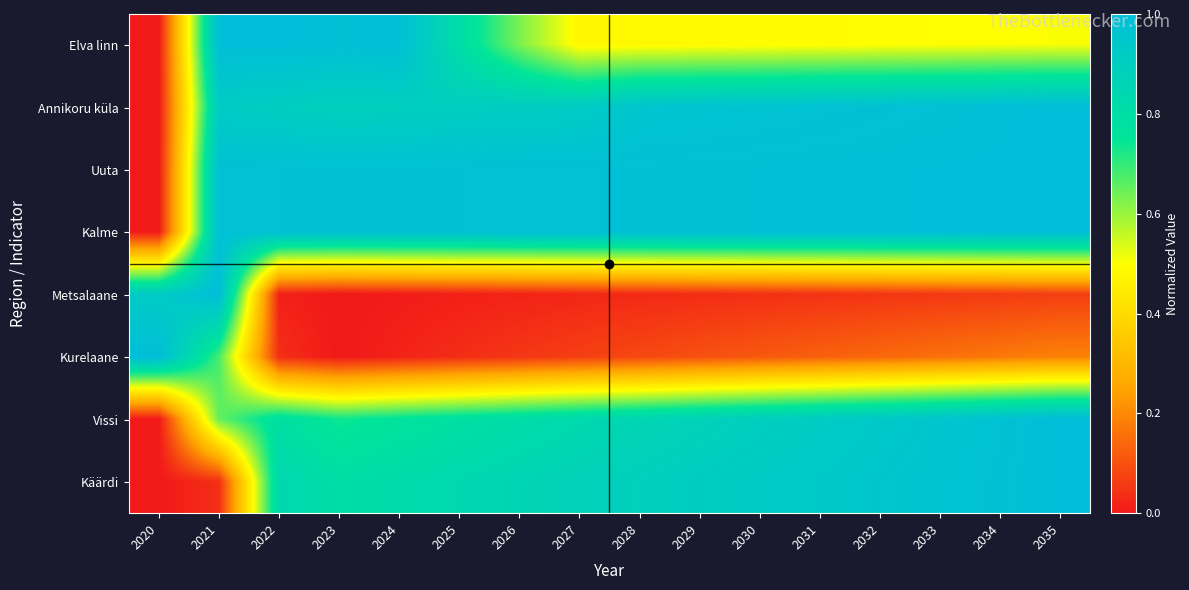

At how many categories does at least one series exceed 0?

16